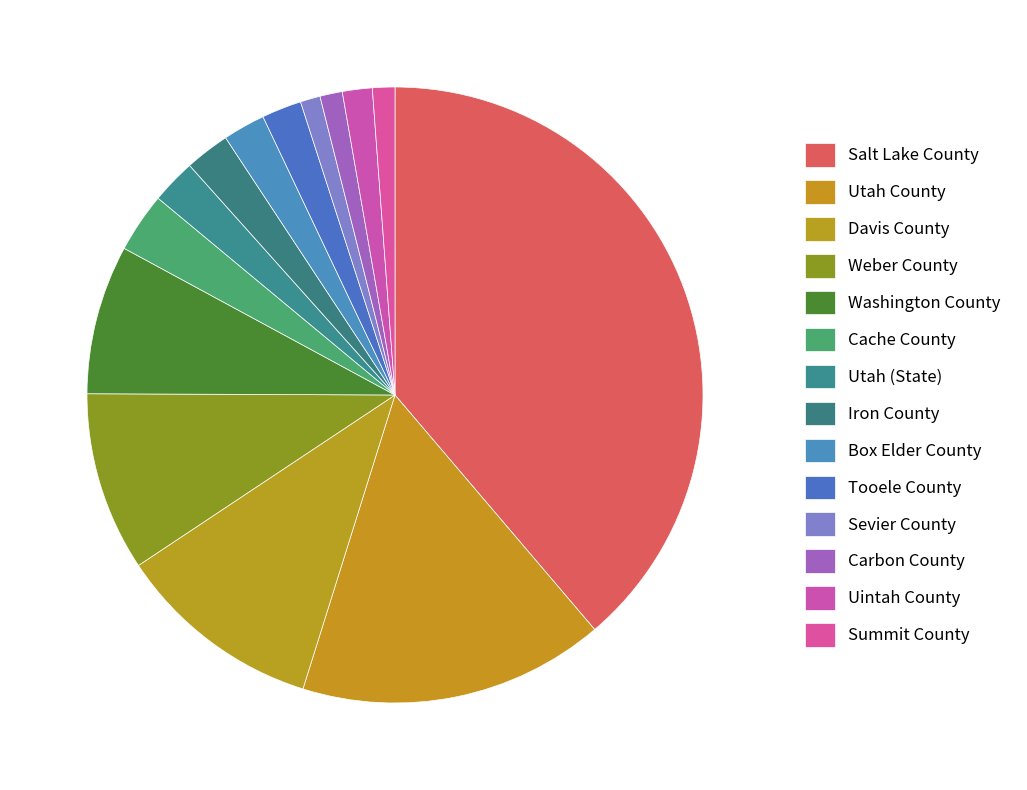

To the nearest percent, what percentage of the pie is Utah (State)?

2%